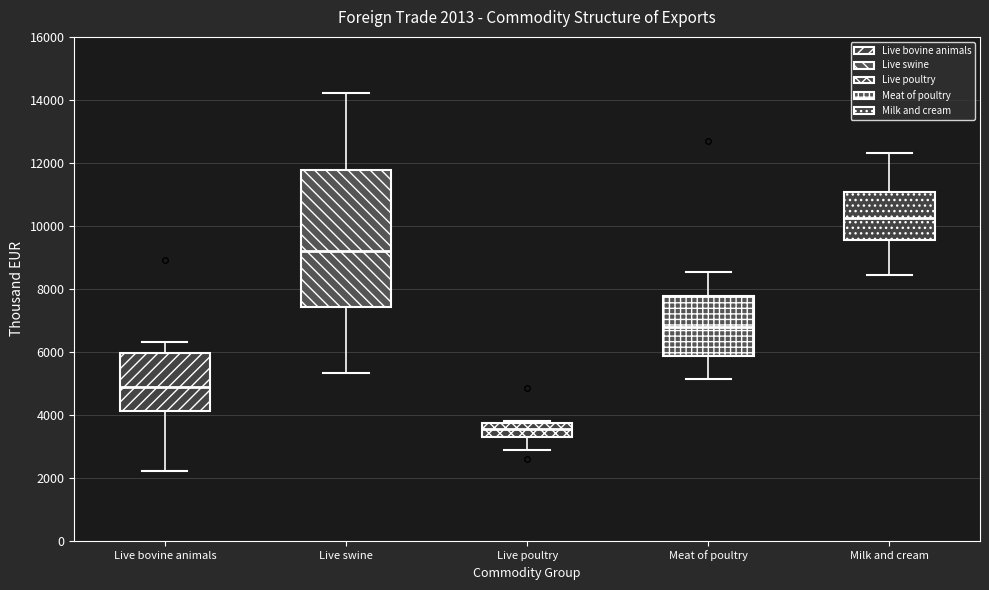

Comparing the boxes themselves (not the whiskers), which one is the tallest?

Live swine